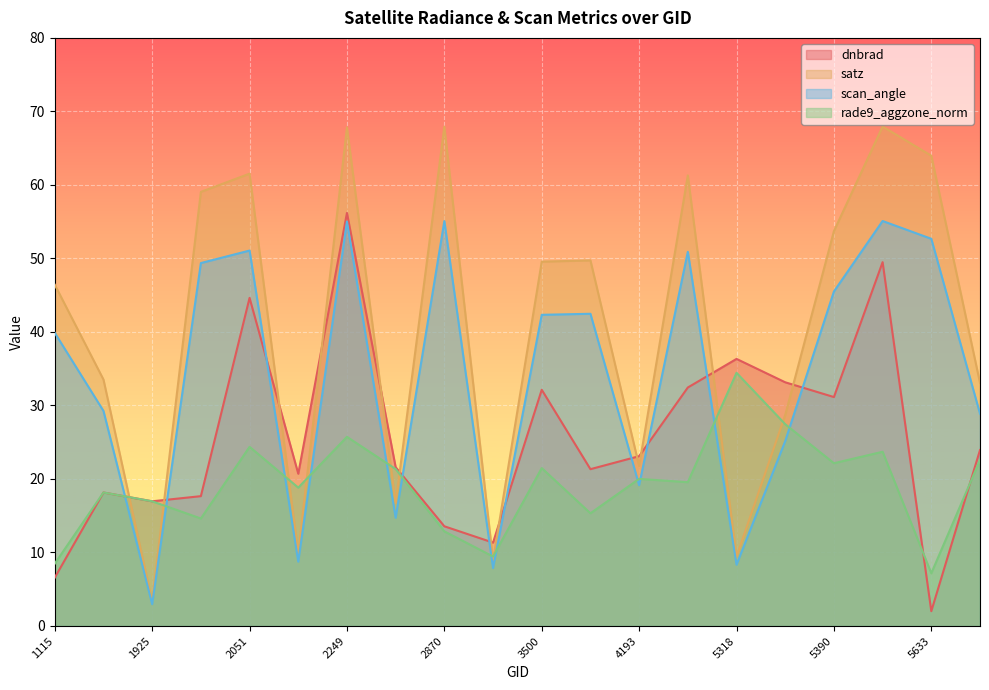

At how many categories does at least one series exceed 50?

8